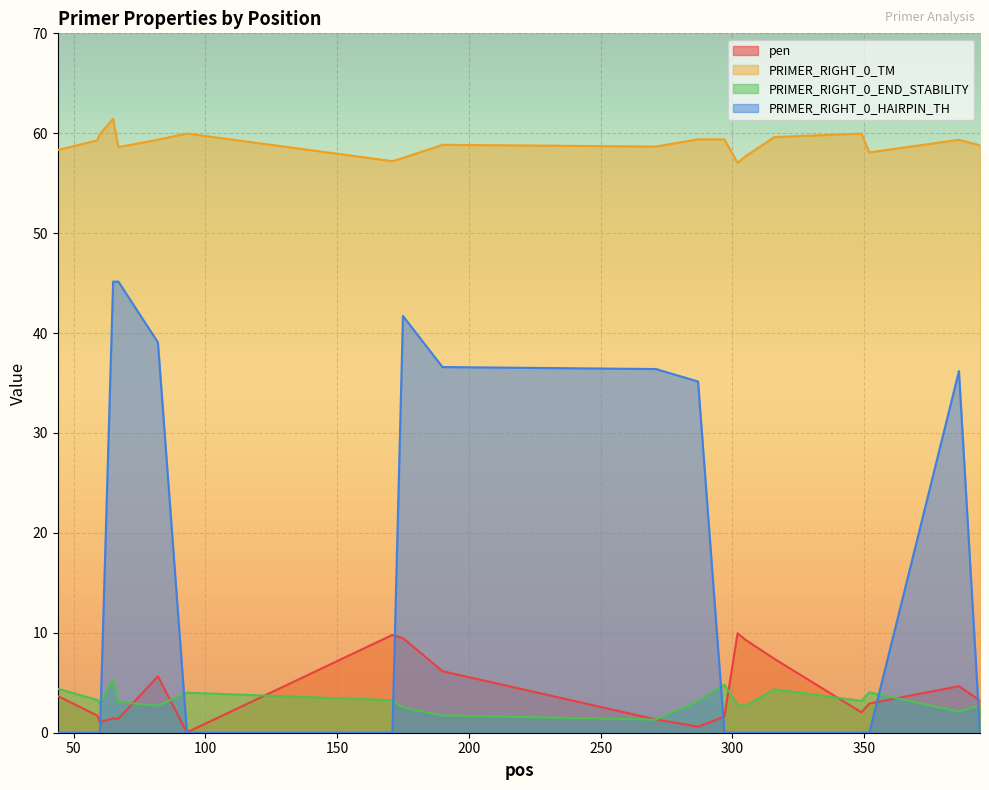

True or false: PRIMER_RIGHT_0_END_STABILITY and PRIMER_RIGHT_0_TM cross at least once.

False